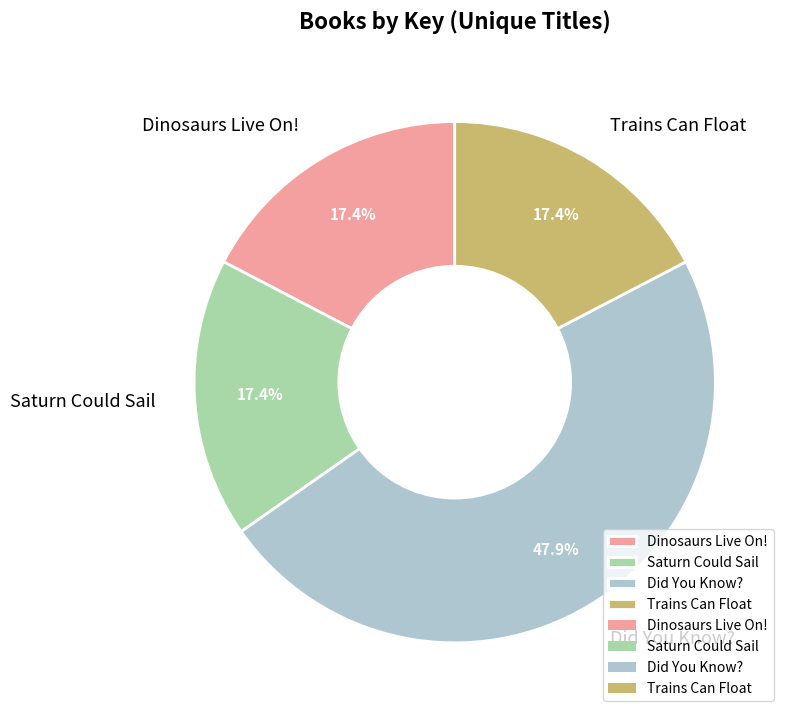

Is it true that Saturn Could Sail is 7% of the pie?

False